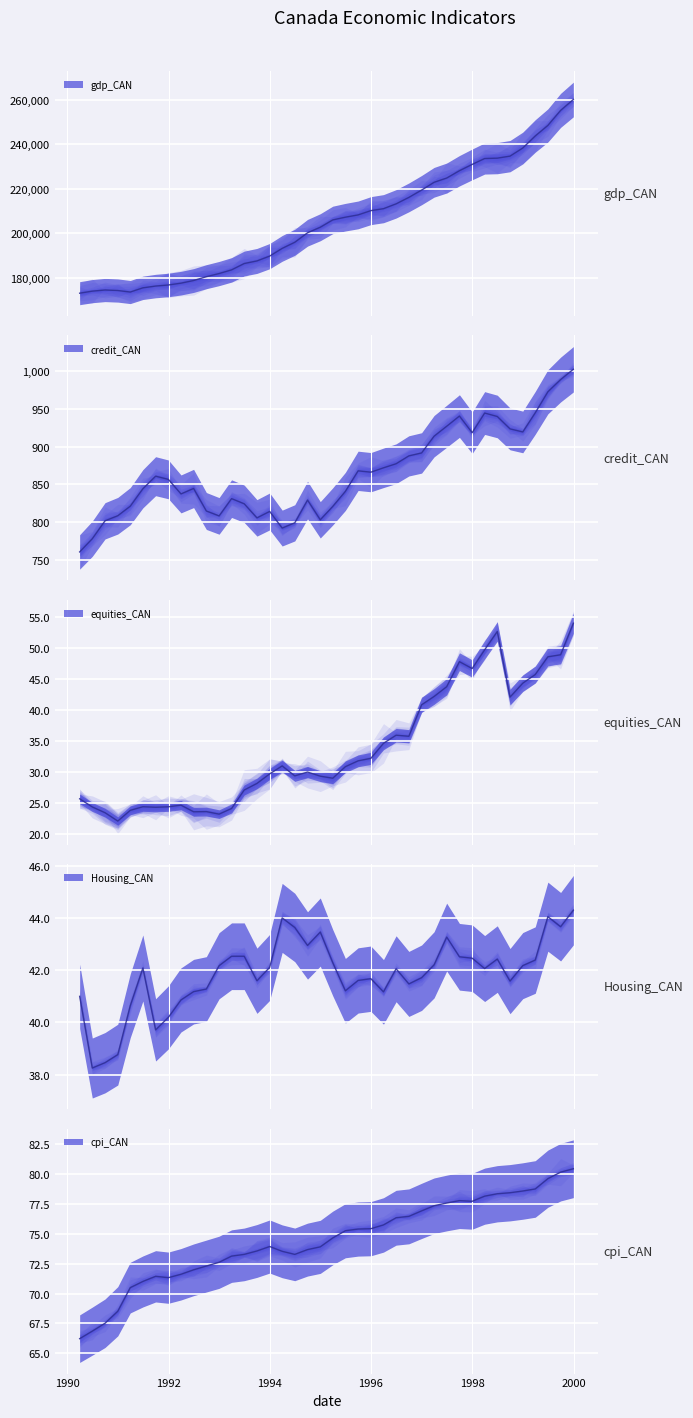

Which label corresponds to the largest value in the chart?

1999-12-31